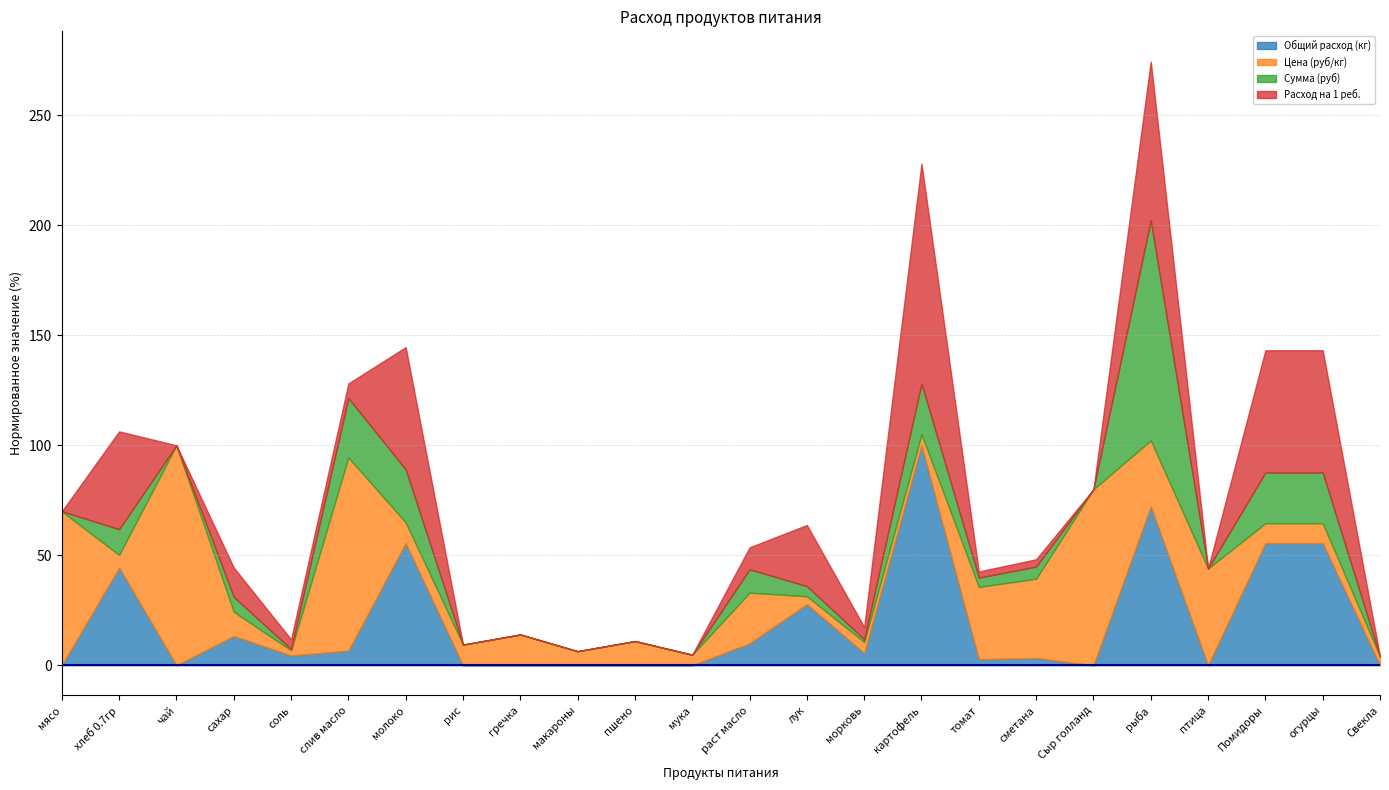

Reading left to right, extract all data points from this chart.

Общий расход (кг): мясо=0.0	хлеб 0.7гр=28.6	чай=0.0	сахар=8.6	соль=2.9	слив масло=4.3	молоко=35.8	рис=0.0	гречка=0.0	макароны=0.0	пшено=0.0	мука=0.0	раст масло=6.4	лук=17.9	морковь=3.6	картофель=64.4	томат=1.8	сметана=2.1	Сыр голланд=0.0	рыба=46.5	птица=0.0	Помидоры=35.8	огурцы=35.8	Свекла=0.0
Цена (руб/кг): мясо=350.0	хлеб 0.7гр=28.6	чай=500.0	сахар=55.0	соль=12.0	слив масло=438.9	молоко=47.0	рис=47.0	гречка=70.0	макароны=32.0	пшено=55.0	мука=24.0	раст масло=115.0	лук=18.0	морковь=25.0	картофель=25.0	томат=164.3	сметана=180.0	Сыр голланд=400.0	рыба=150.0	птица=220.0	Помидоры=45.0	огурцы=45.0	Свекла=20.0
Сумма (руб): мясо=0.0	хлеб 0.7гр=818.2	чай=0.0	сахар=472.6	соль=34.4	слив масло=1885.5	молоко=1682.6	рис=0.0	гречка=0.0	макароны=0.0	пшено=0.0	мука=0.0	раст масло=741.1	лук=322.2	морковь=89.5	картофель=1611.0	томат=294.1	сметана=386.6	Сыр голланд=0.0	рыба=6981.0	птица=0.0	Помидоры=1611.0	огурцы=1611.0	Свекла=0.0
Расход на 1 реб.: мясо=0.0	хлеб 0.7гр=0.1	чай=0.0	сахар=0.0	соль=0.0	слив масло=0.0	молоко=0.1	рис=0.0	гречка=0.0	макароны=0.0	пшено=0.0	мука=0.0	раст масло=0.0	лук=0.1	морковь=0.0	картофель=0.2	томат=0.0	сметана=0.0	Сыр голланд=0.0	рыба=0.1	птица=0.0	Помидоры=0.1	огурцы=0.1	Свекла=0.0